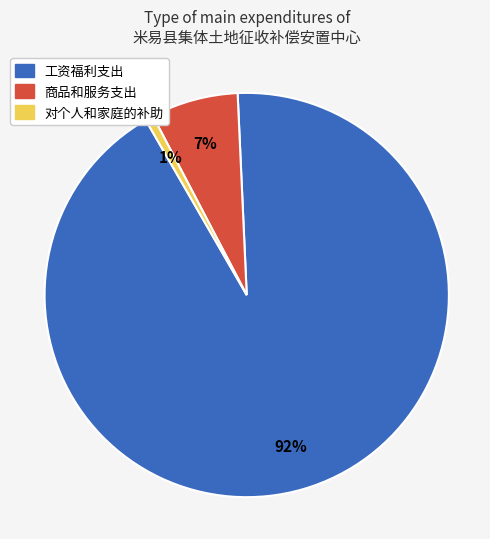

Between 工资福利支出 and 商品和服务支出, which is larger?

工资福利支出